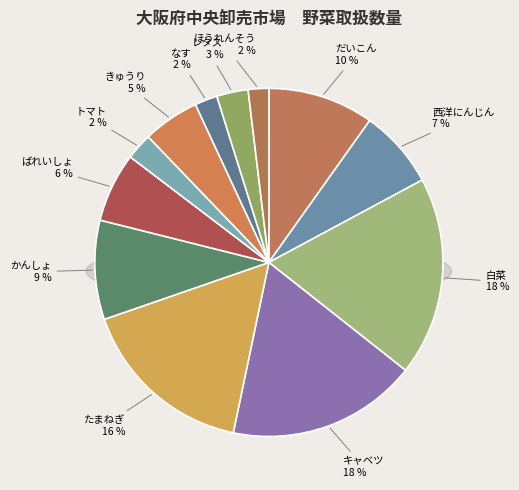

Is it true that だいこん is 10% of the pie?

True